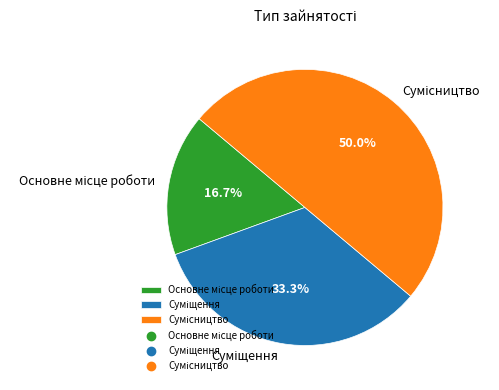

Does Основне місце роботи represent more than half of the total?

No